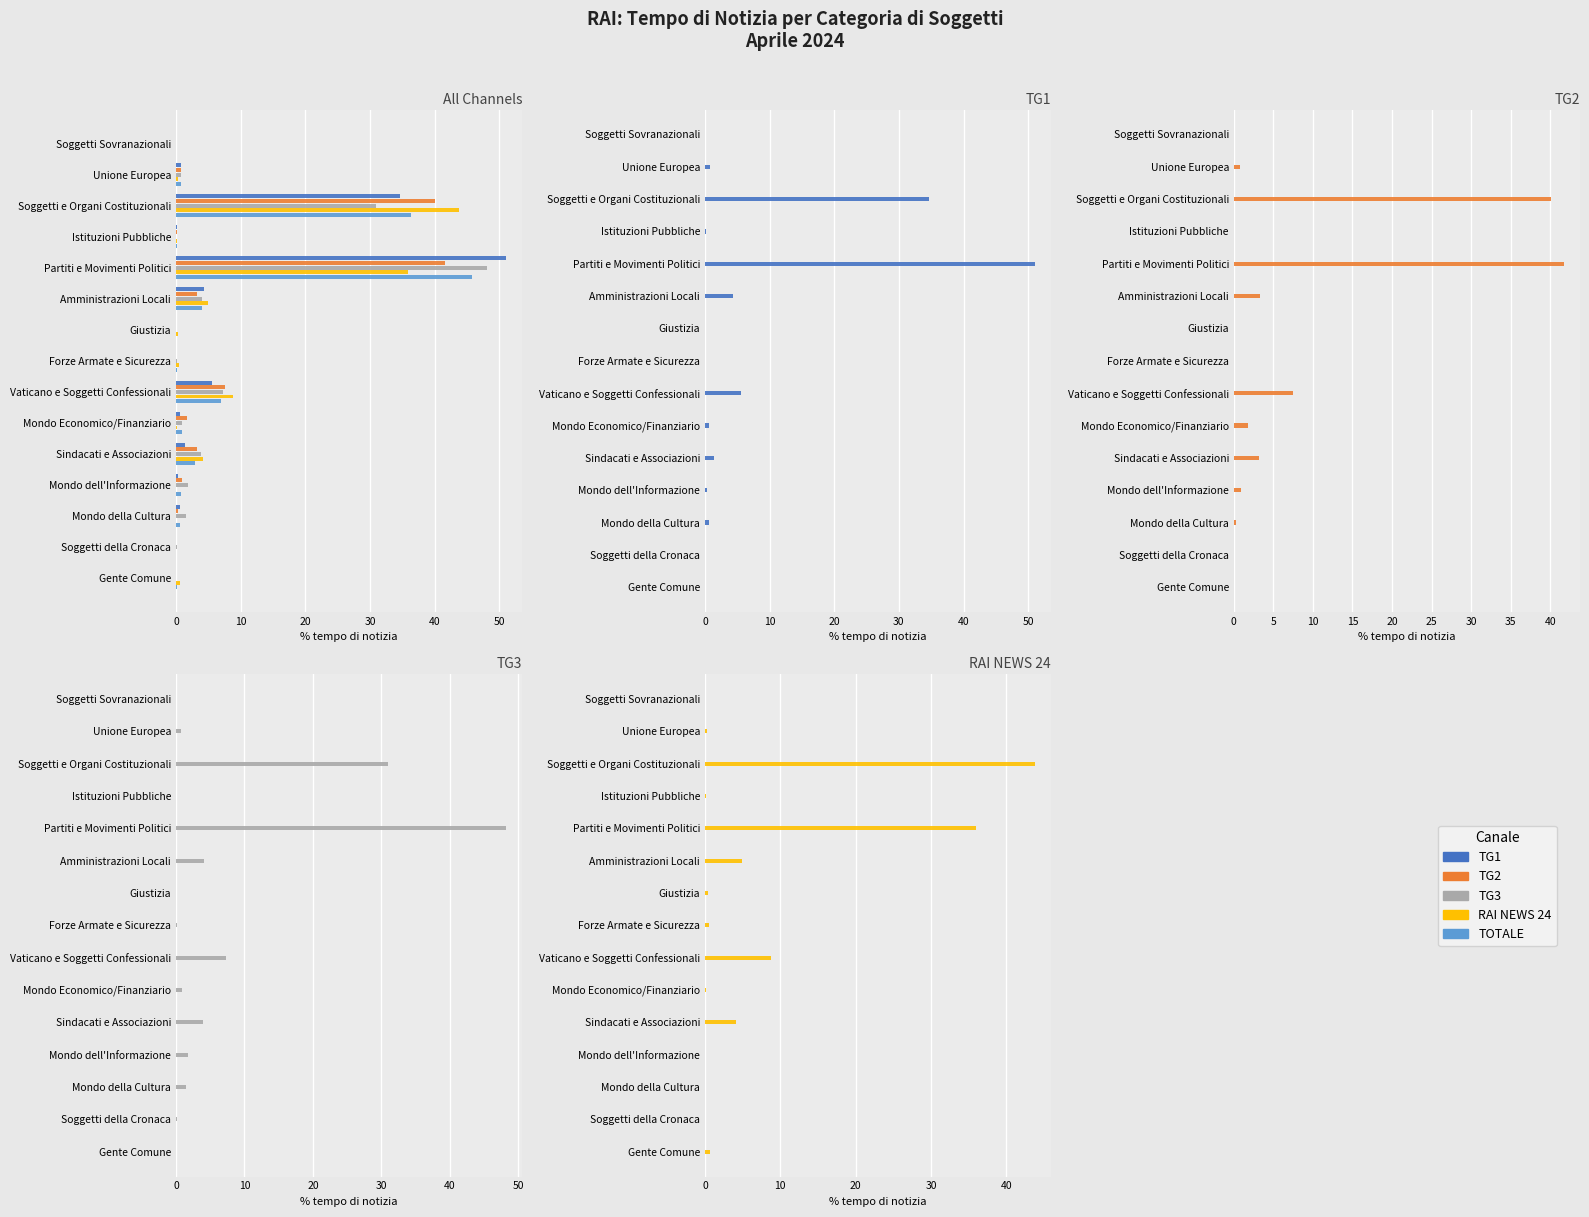

What is the average value of the TOTALE series?

6.6